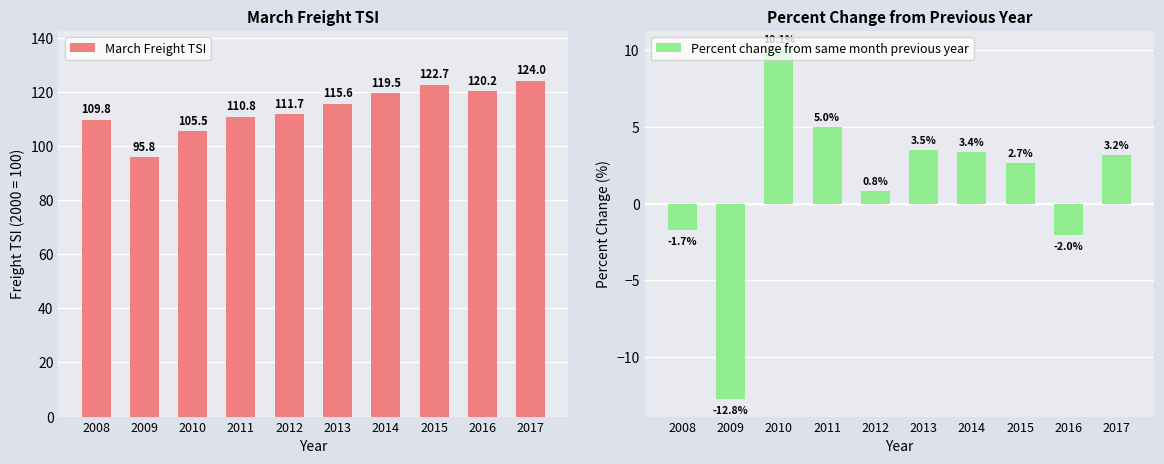

How many values in the Percent change from same month previous year series are below 3?

5